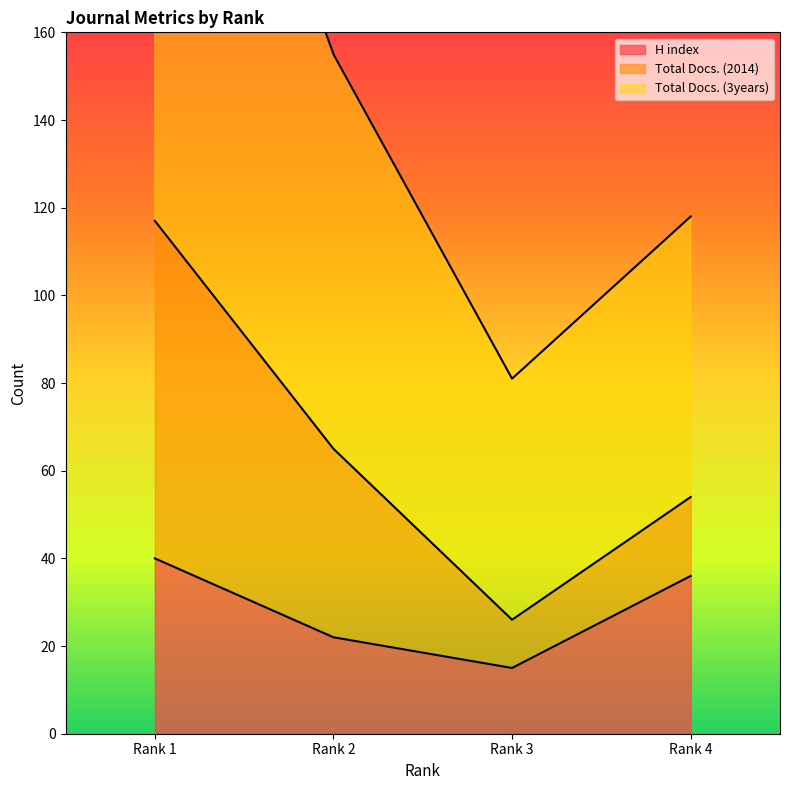

What is the highest value of the Total Docs. (2014) series?

269